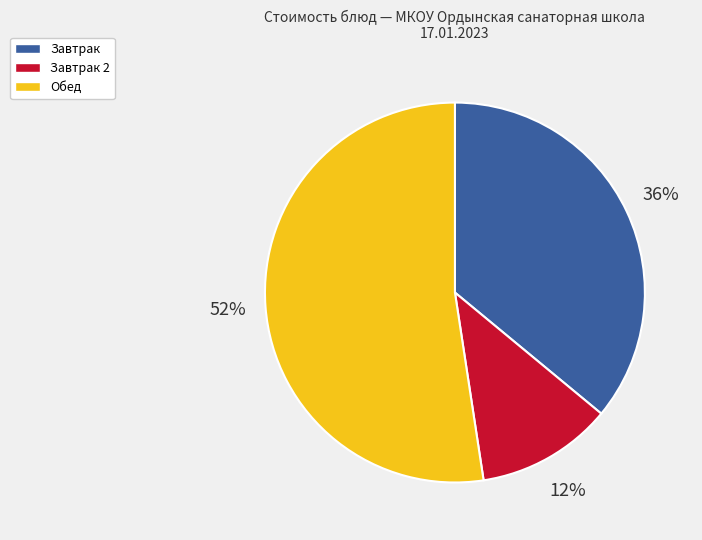

The Завтрак slice represents 36% of the pie. True or false?

True